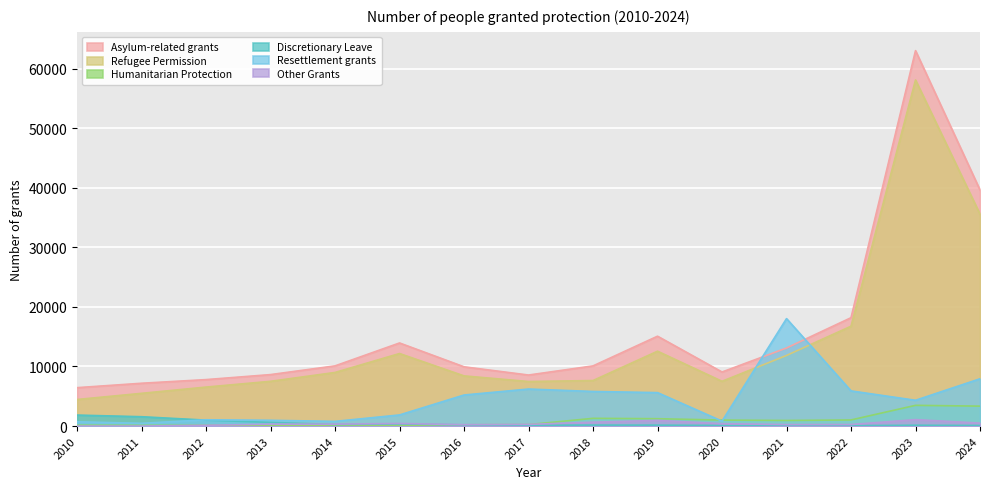

What is the difference between the Asylum-related grants values at 2011 and 2012?

613